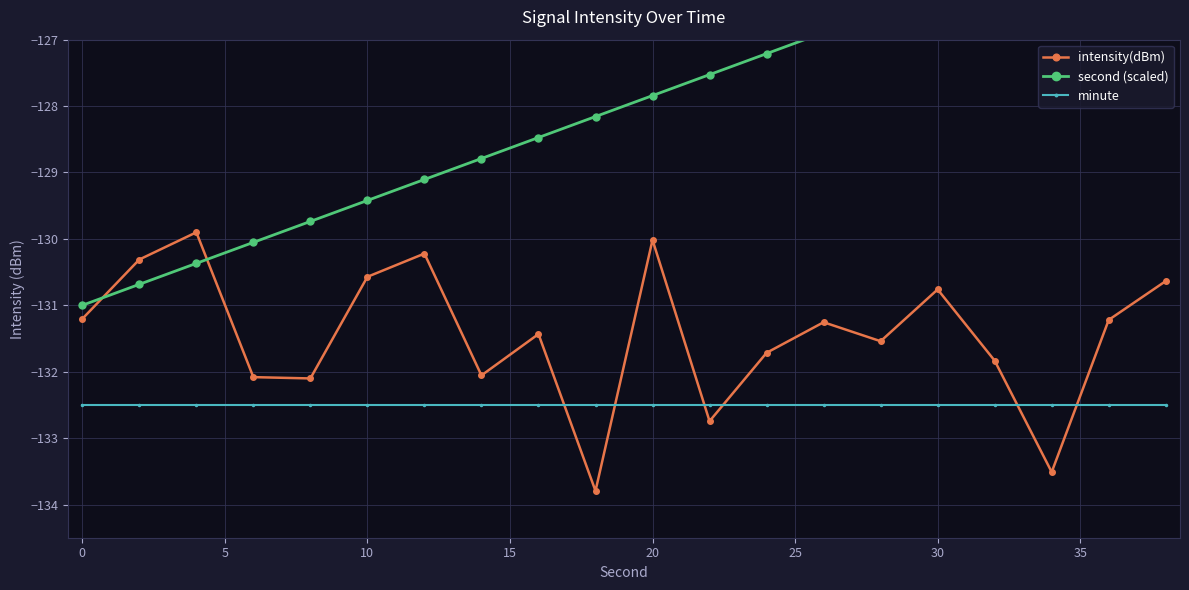

How many lines are shown in the chart?

3